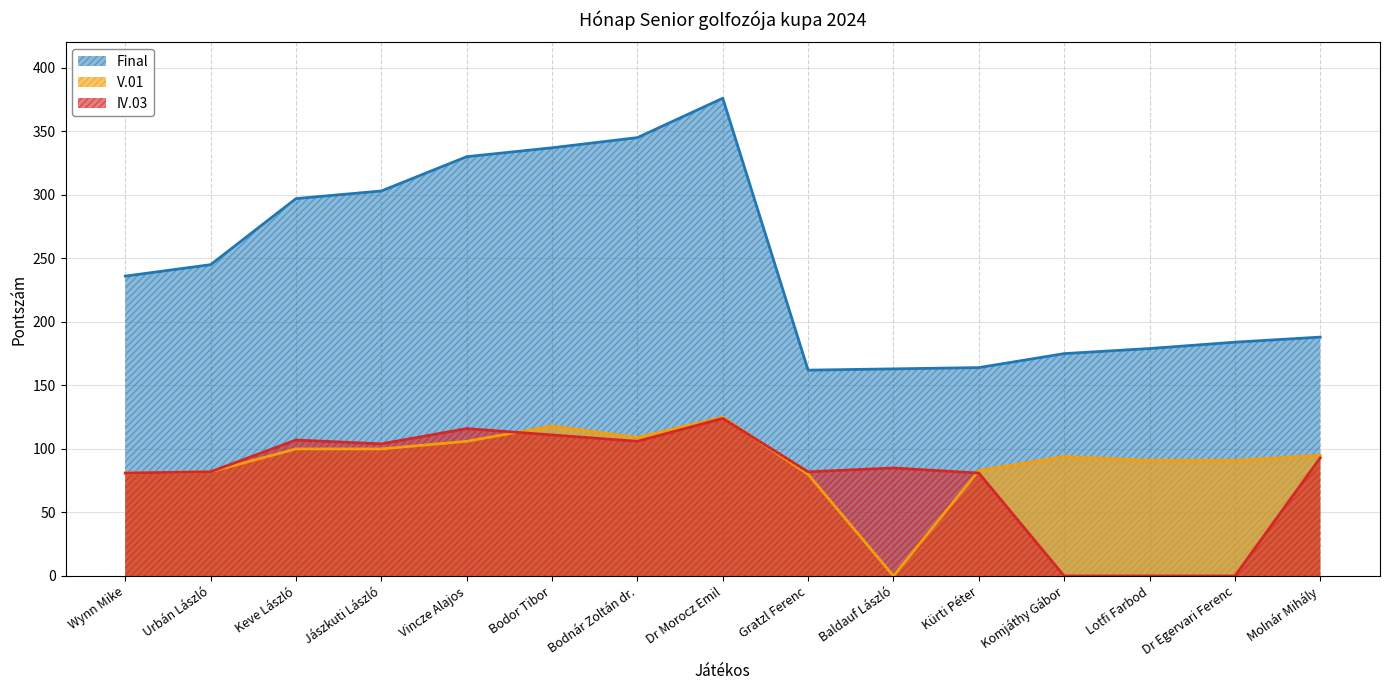

What position from the left is Dr Morocz Emil?

8